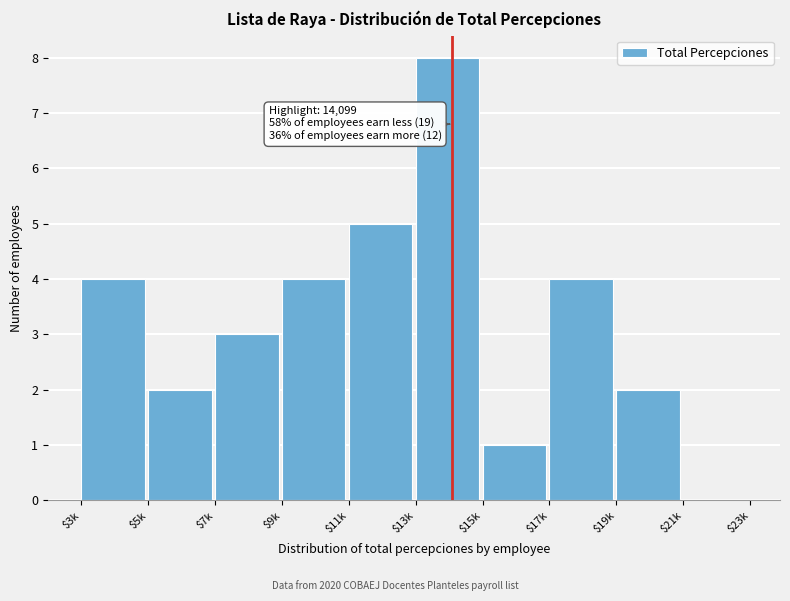

True or false: the data shows 4 at $17k.

True